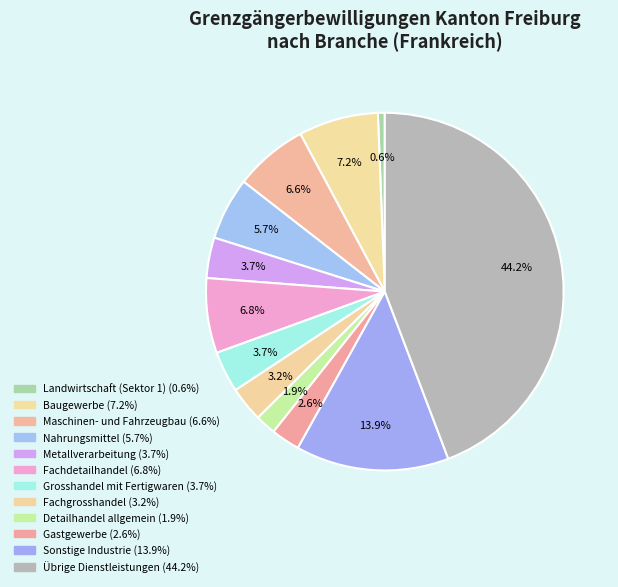

How many slices are in this pie chart?

12